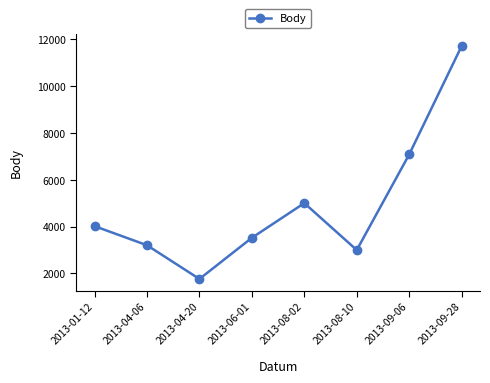

At which label is the value closest to 6735?

2013-09-06